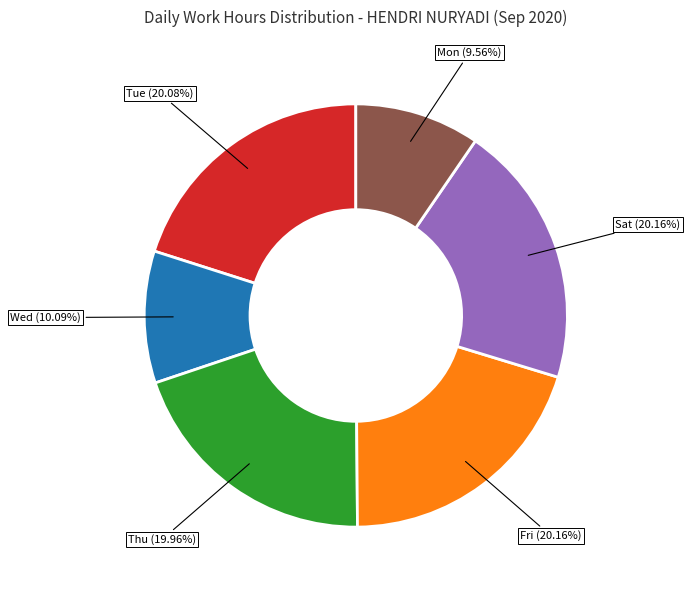

Is there a majority slice in this chart?

No